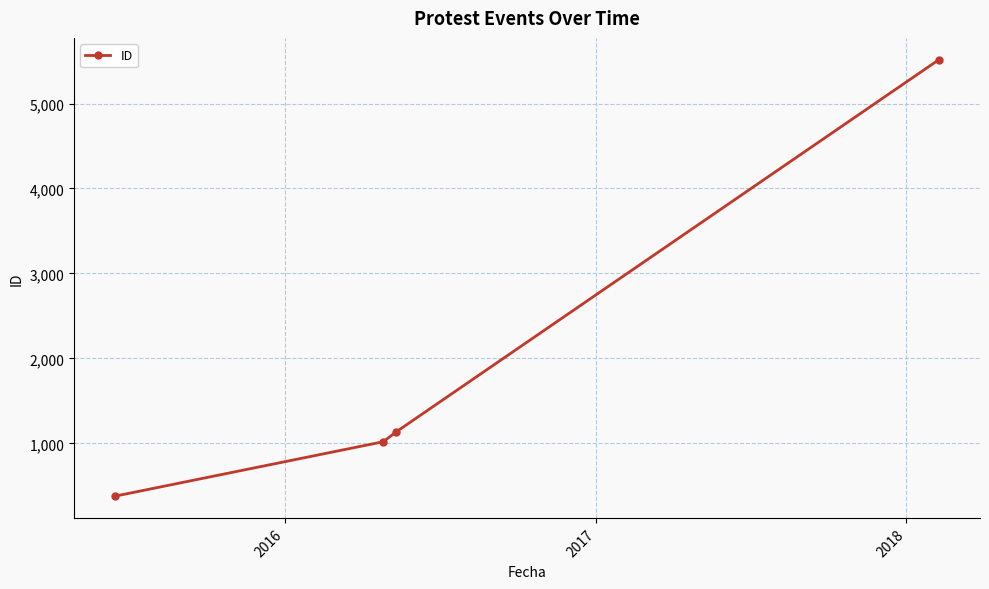

What is the greatest value displayed?

5516